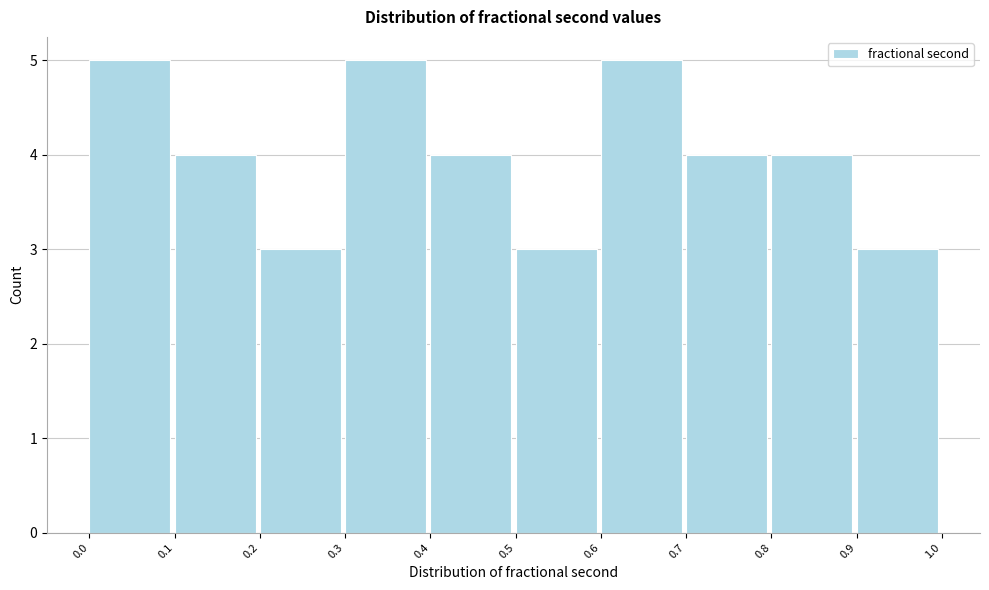

How tall is the bar that spans 0.0 to 0.1 on the x-axis? The values are not printed on the chart, so give them approximately, as read against the axis.

5